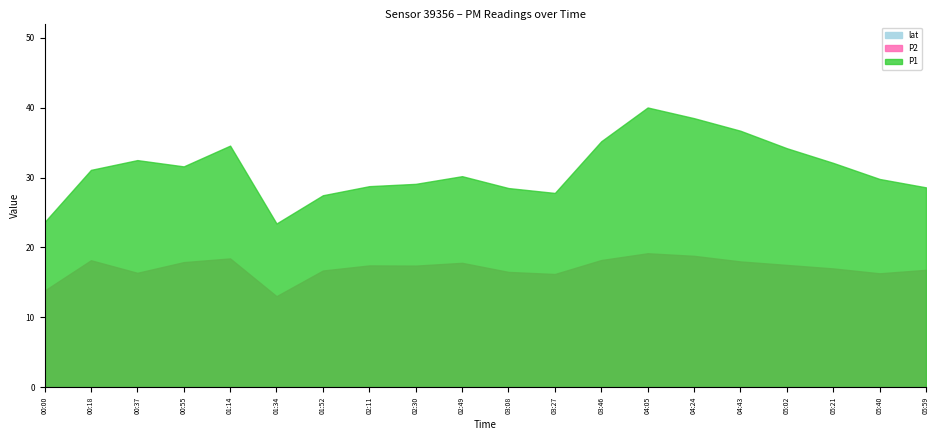

The P1 series shows 34.6 at 01:14. True or false?

True